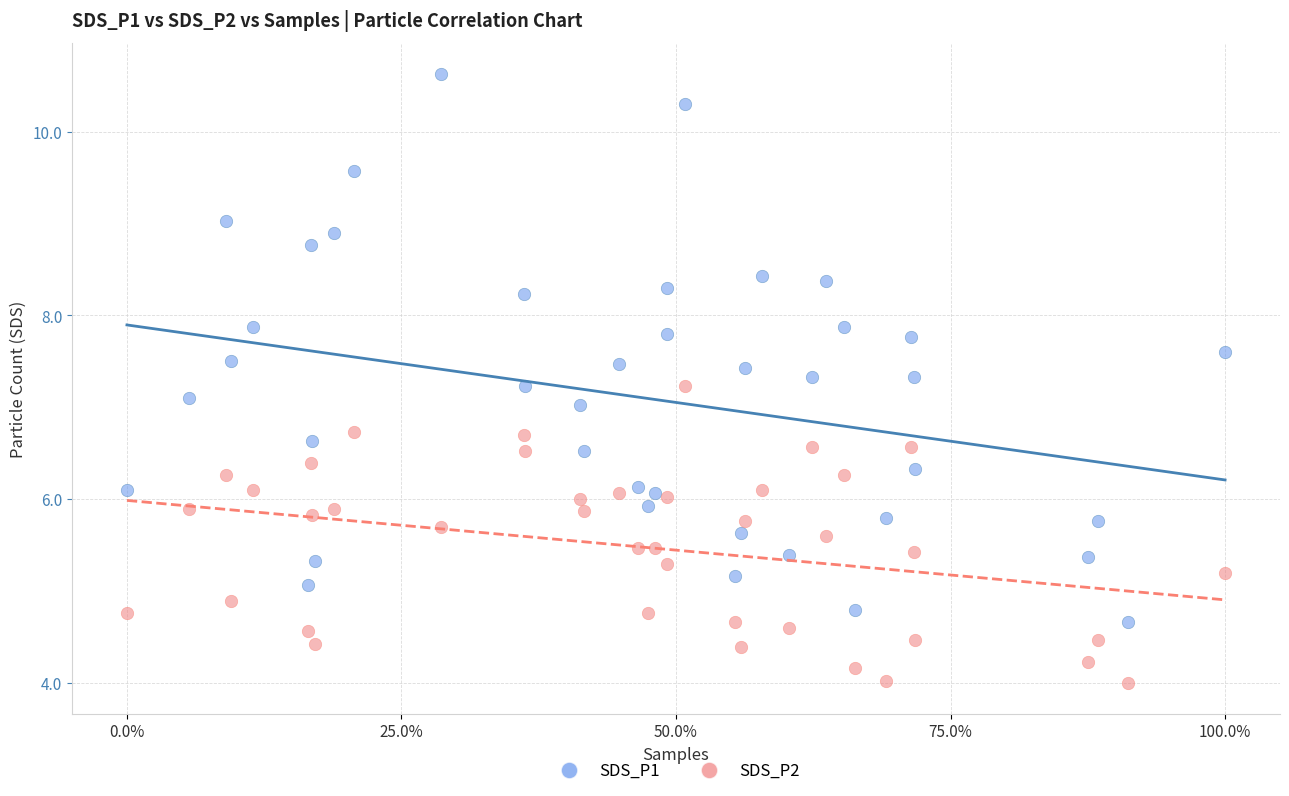

What are all the series names shown in the legend?

SDS_P1, SDS_P2